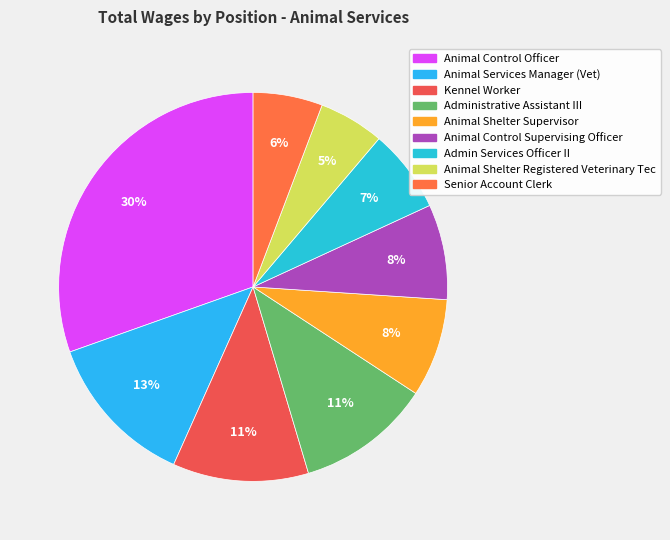

What is the smallest slice in the pie chart?

Animal Shelter Registered Veterinary Tec